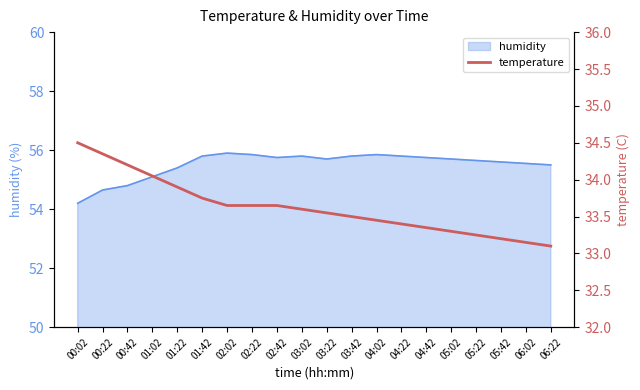

Where is the data nearest to the value 33?

06:22